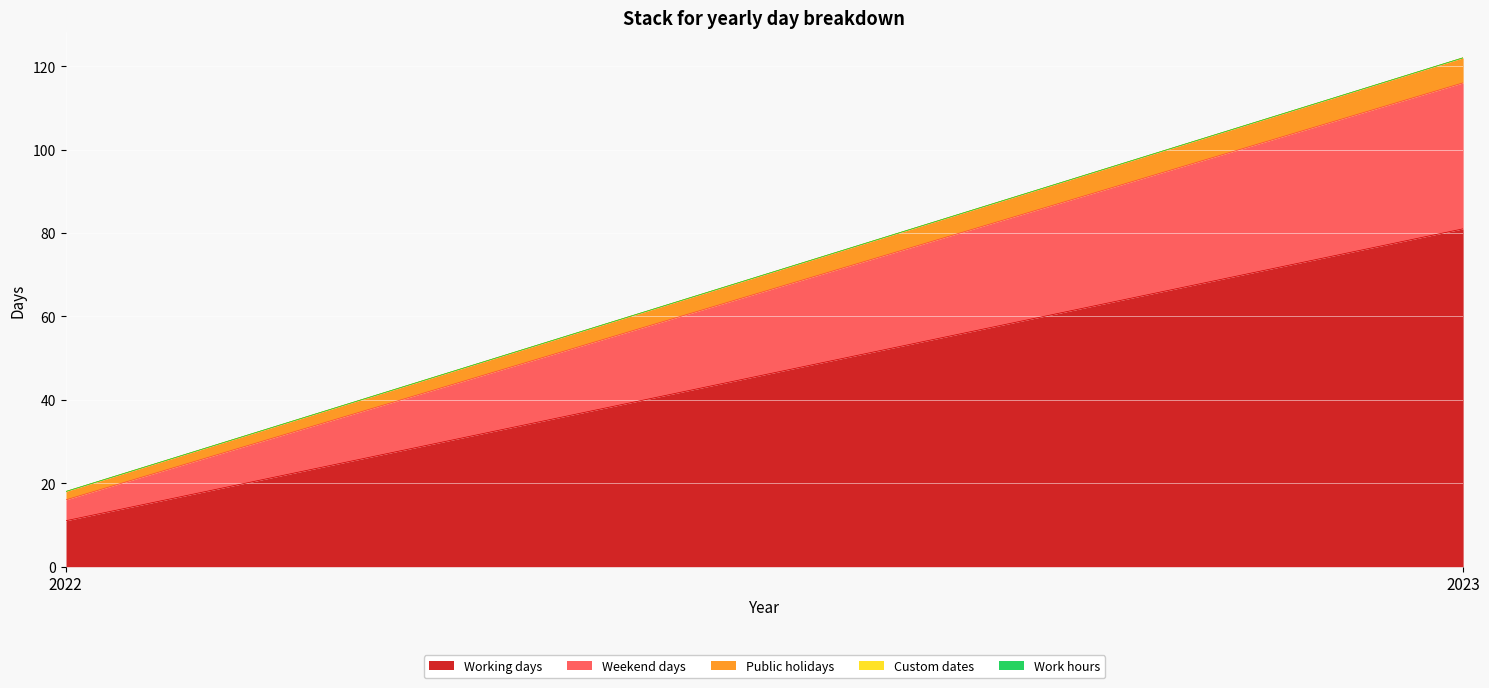

How many data points does each series have?

2